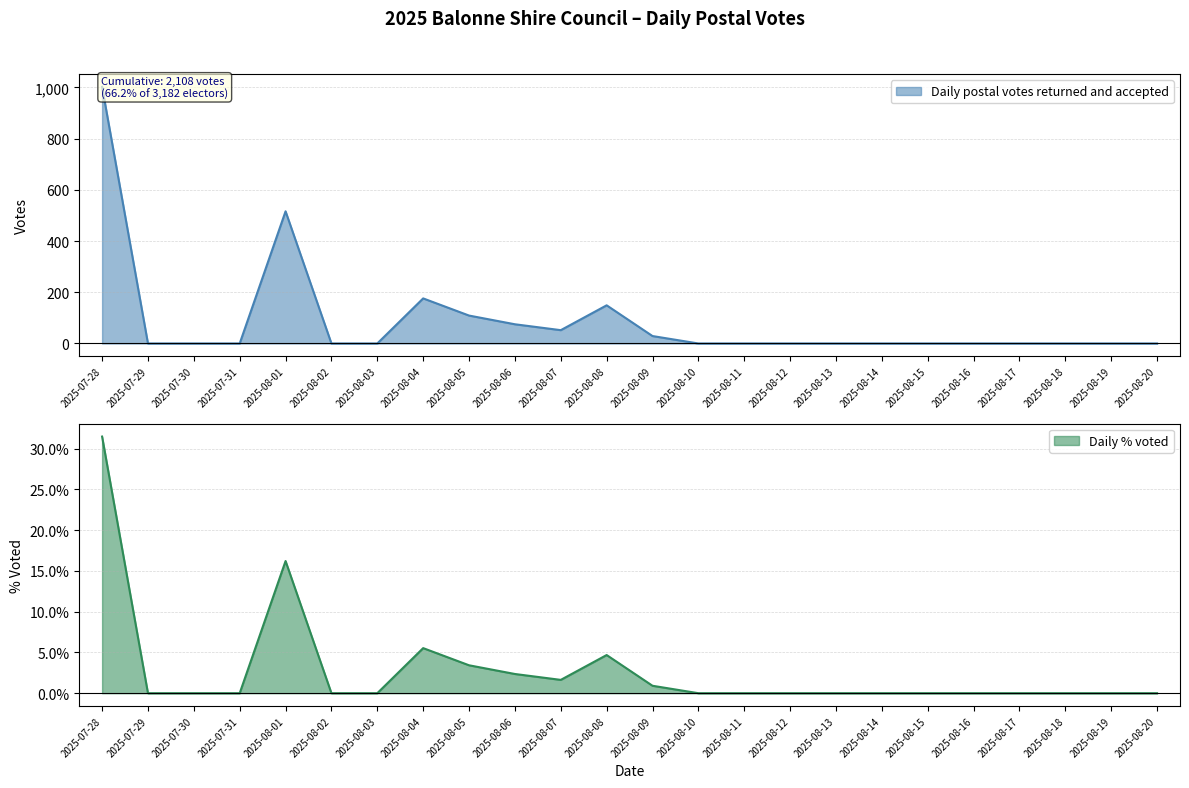

Rank the categories by Daily postal votes returned and accepted value from highest to lowest.

2025-07-28, 2025-08-01, 2025-08-04, 2025-08-08, 2025-08-05, 2025-08-06, 2025-08-07, 2025-08-09, 2025-07-29, 2025-07-30, 2025-07-31, 2025-08-02, 2025-08-03, 2025-08-10, 2025-08-11, 2025-08-12, 2025-08-13, 2025-08-14, 2025-08-15, 2025-08-16, 2025-08-17, 2025-08-18, 2025-08-19, 2025-08-20